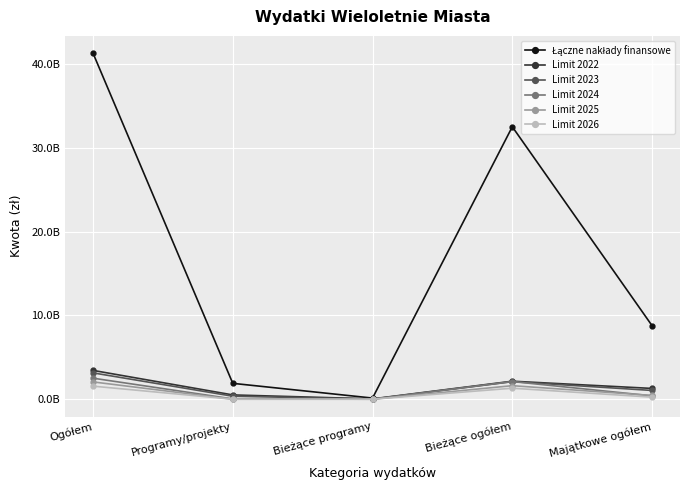

How many interior local peaks does the Limit 2023 series have?

1